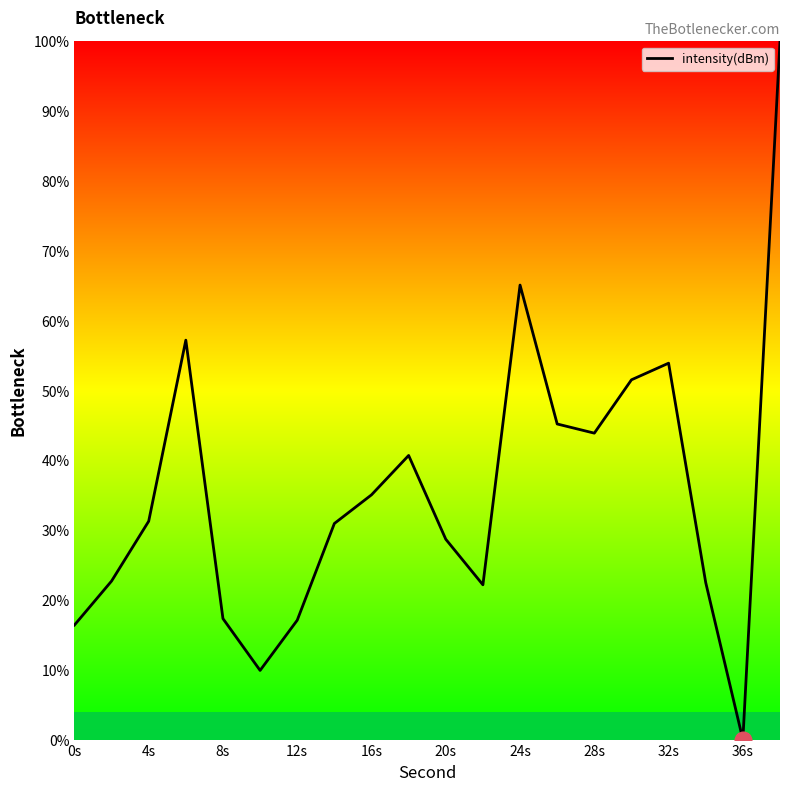

What is the maximum value shown in the chart?

100.0